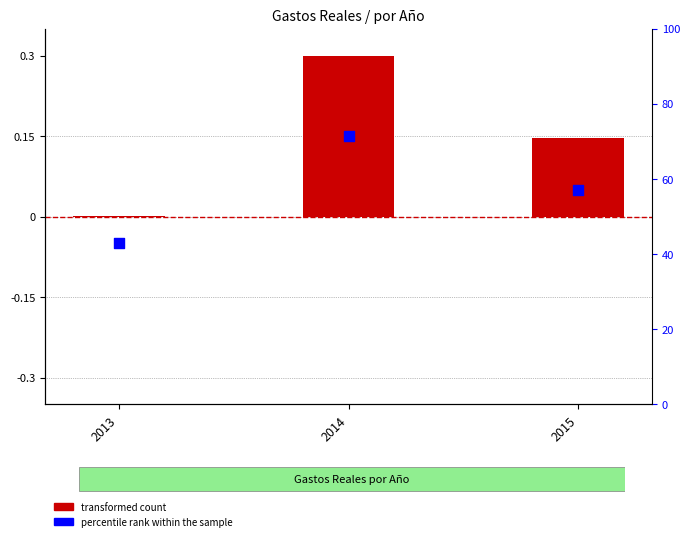

What are all the series names shown in the legend?

transformed count, percentile rank within the sample